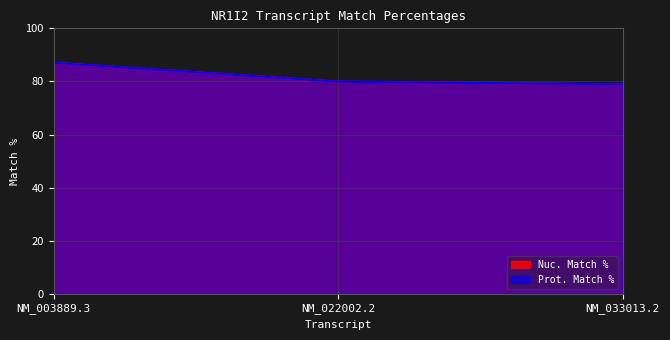

How many data points does each series have?

3